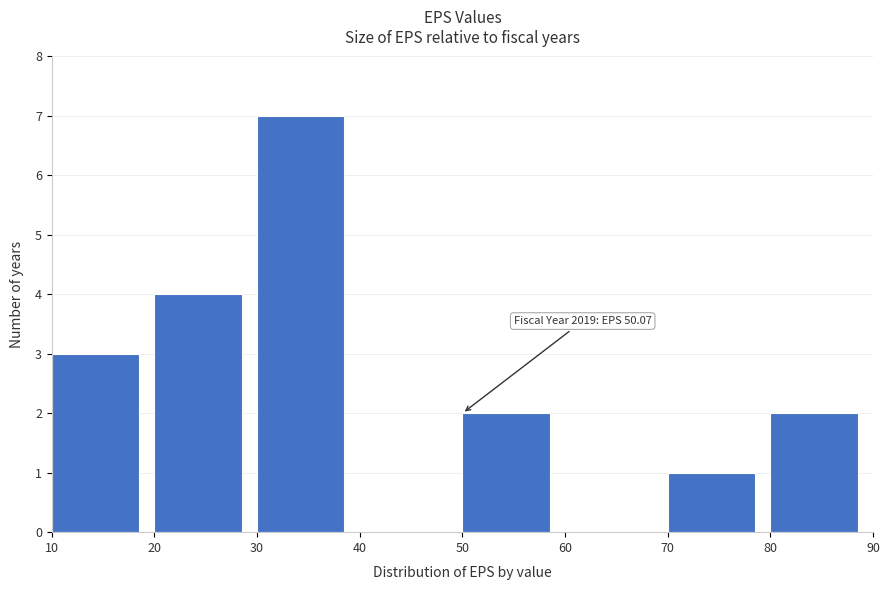

Over which range of the x-axis is the bar tallest?

30 to 40